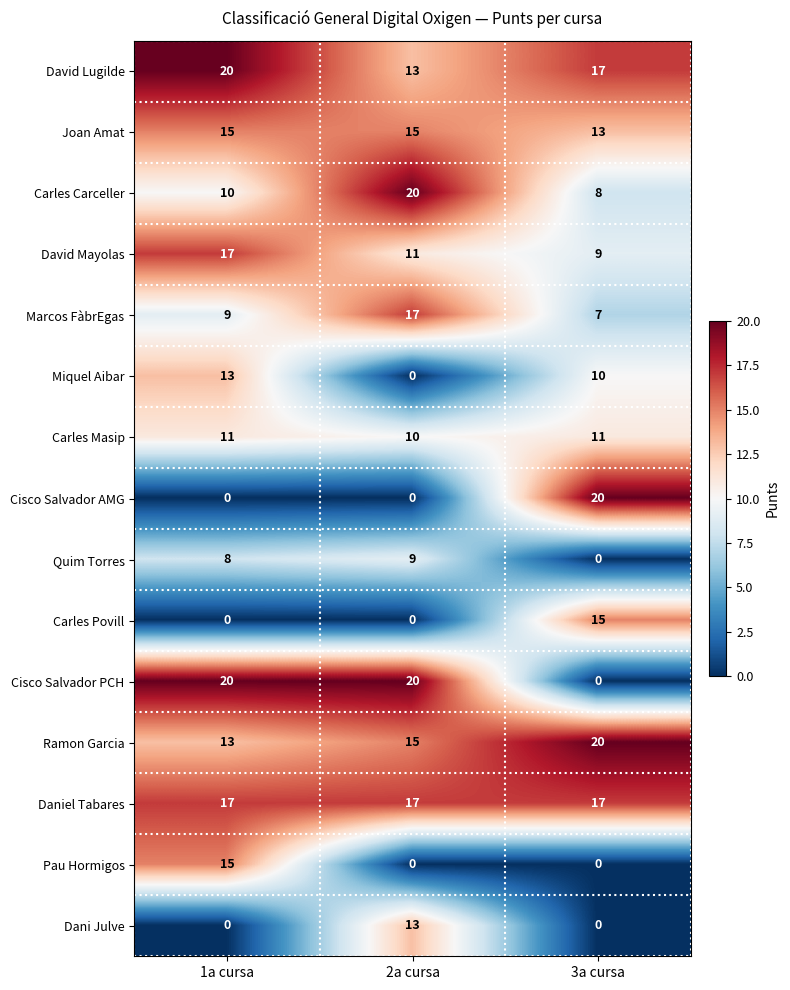

What is the greatest value displayed?

20